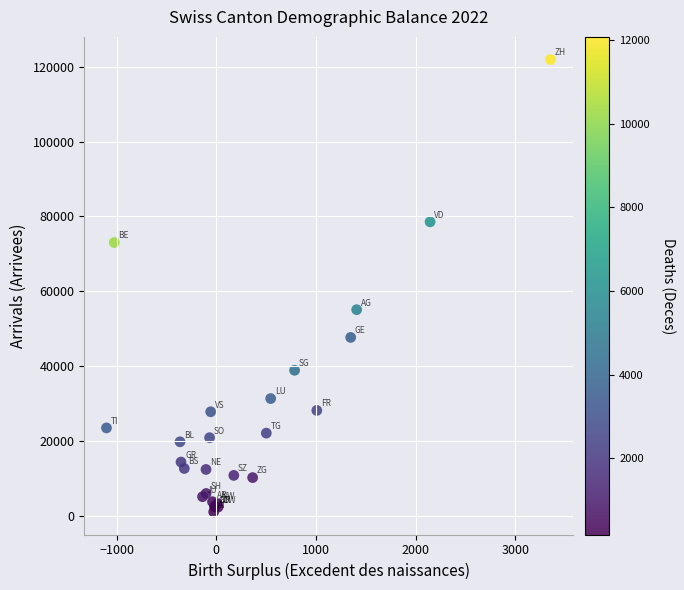

What Y value in the scatter plot is closest to 61470?

55055